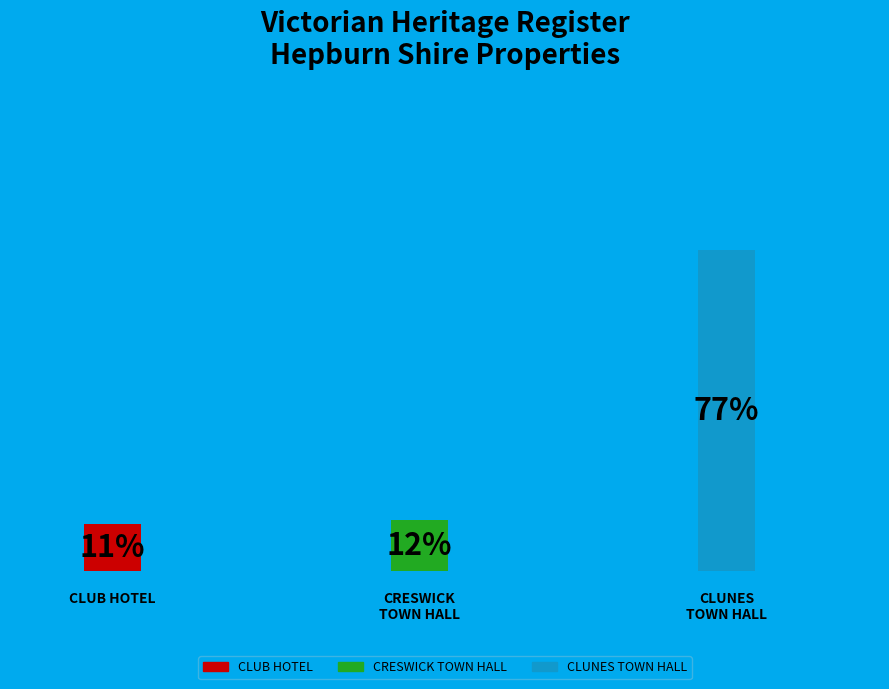

Does CRESWICK TOWN HALL AND FORMER MUNICIPAL represent more than half of the total?

No